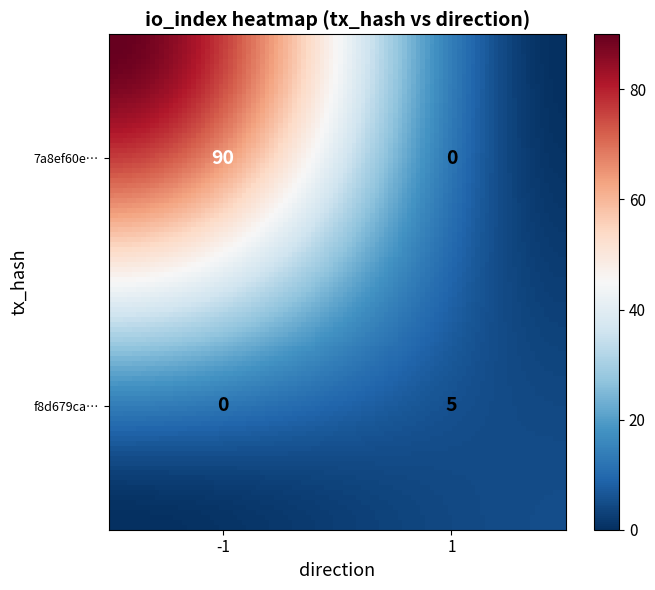

Between io_index and direction, which is larger?

io_index